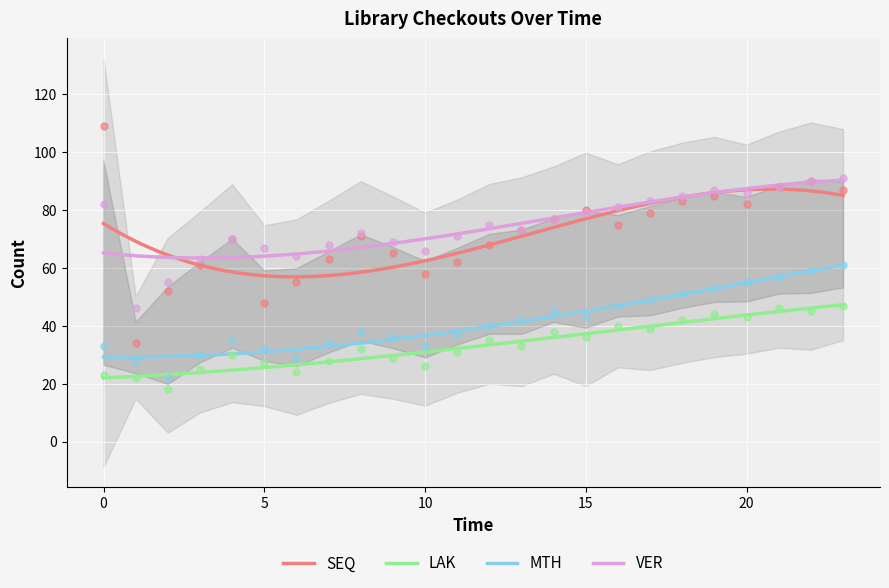

Is the value of LAK at 20 greater than the value of VER at 20?

No